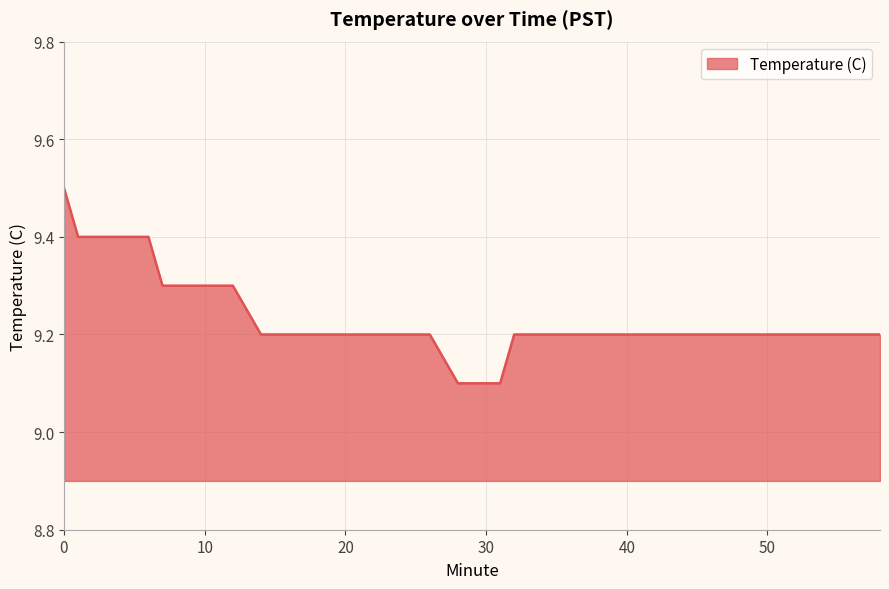

Reading left to right, extract all data points from this chart.

9.5	9.4	9.4	9.4	9.4	9.4	9.3	9.3	9.3	9.3	9.3	9.2	9.2	9.2	9.2	9.2	9.2	9.2	9.2	9.2	9.1	9.1	9.1	9.2	9.2	9.2	9.2	9.2	9.2	9.2	9.2	9.2	9.2	9.2	9.2	9.2	9.2	9.2	9.2	9.2